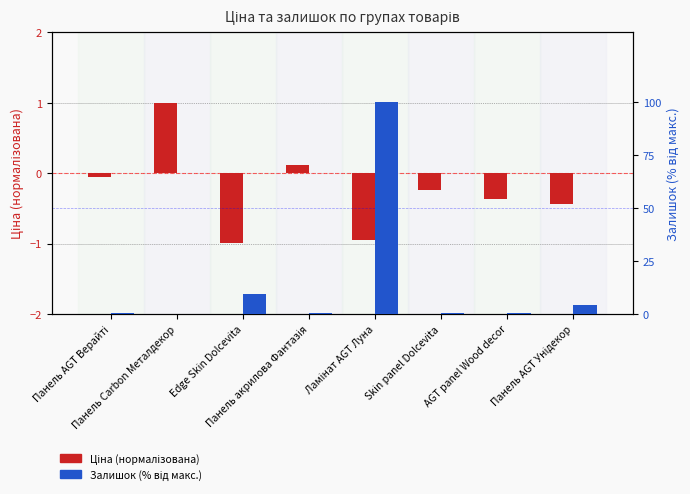

Which series has the largest range (max minus min)?

Залишок (% від макс.)